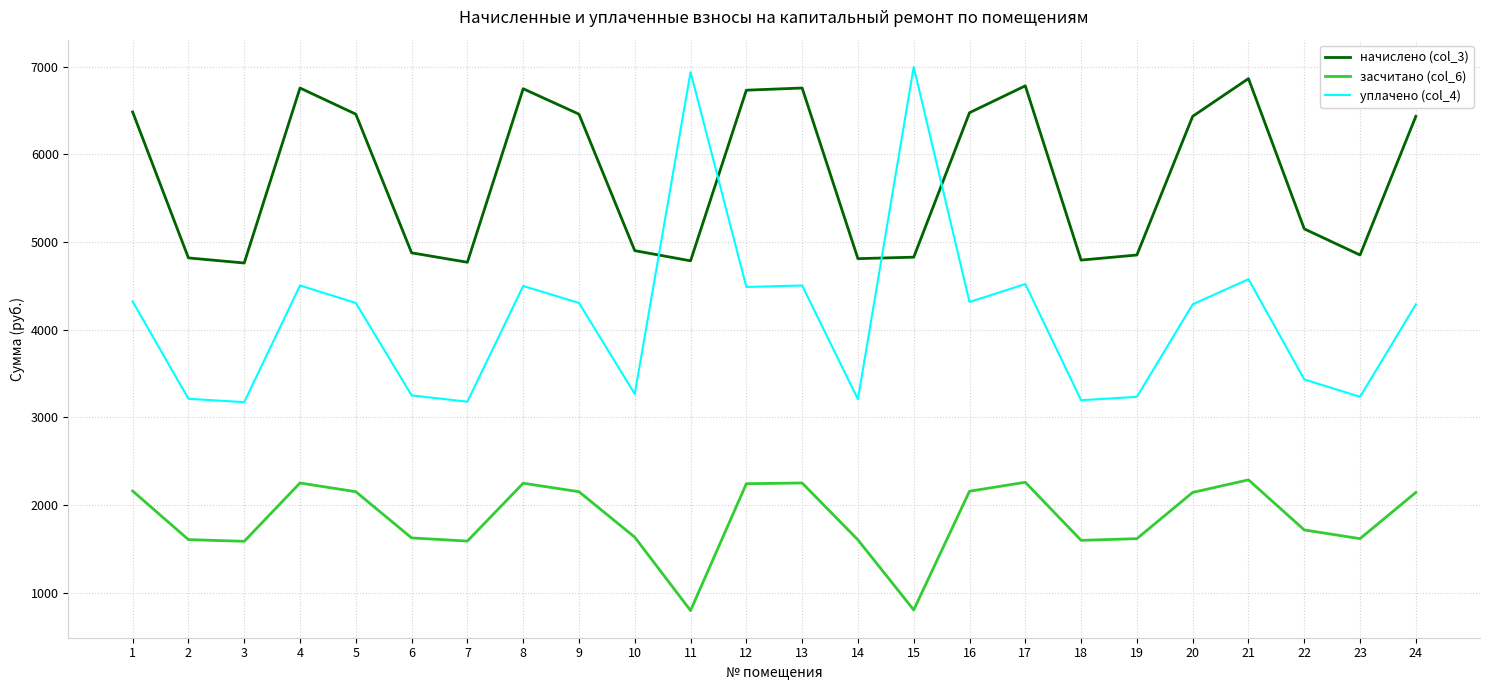

Is the value of начислено (col_3) at 15 greater than the value of засчитано (col_6) at 17?

Yes